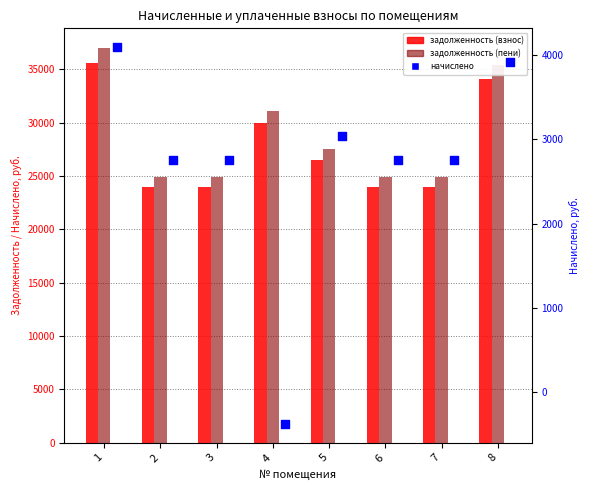

What is the total value across all series at 3?

51639.1